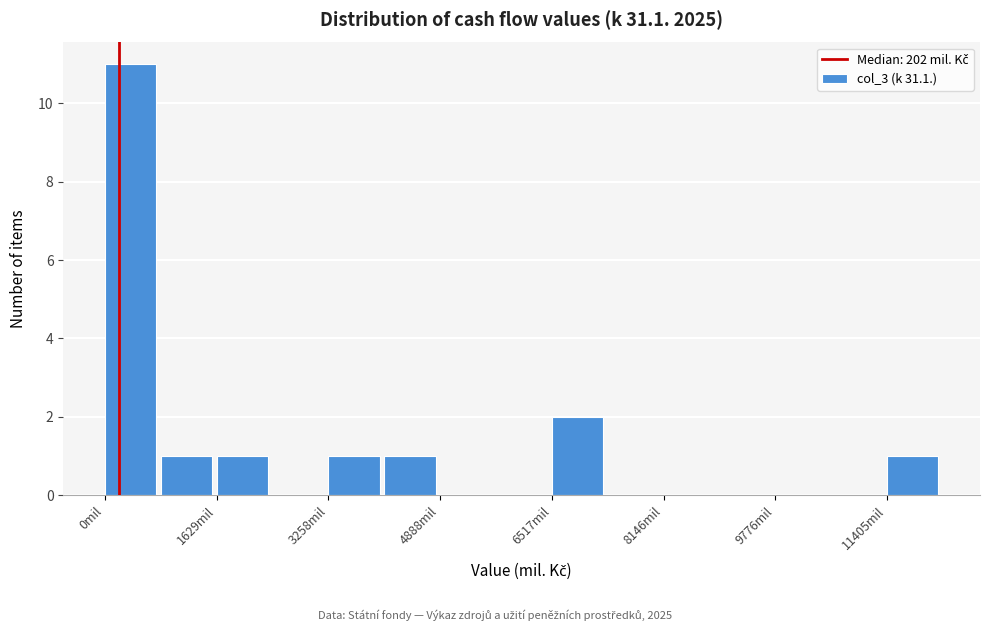

Reading left to right, transcribe this chart: for each bar, give the range it covers on the x-axis and its height. Neither the bar edges nor the heights are printed on the chart, so give them approximately, as read against the axes.

0 to 800: 11
800 to 1600: 1
1600 to 2400: 1
2400 to 3200: 0
3200 to 4000: 1
4000 to 4800: 1
4800 to 5800: 0
5800 to 6600: 0
6600 to 7400: 2
7400 to 8200: 0
8200 to 9000: 0
9000 to 9800: 0
9800 to 10600: 0
10600 to 11400: 0
11400 to 12200: 1